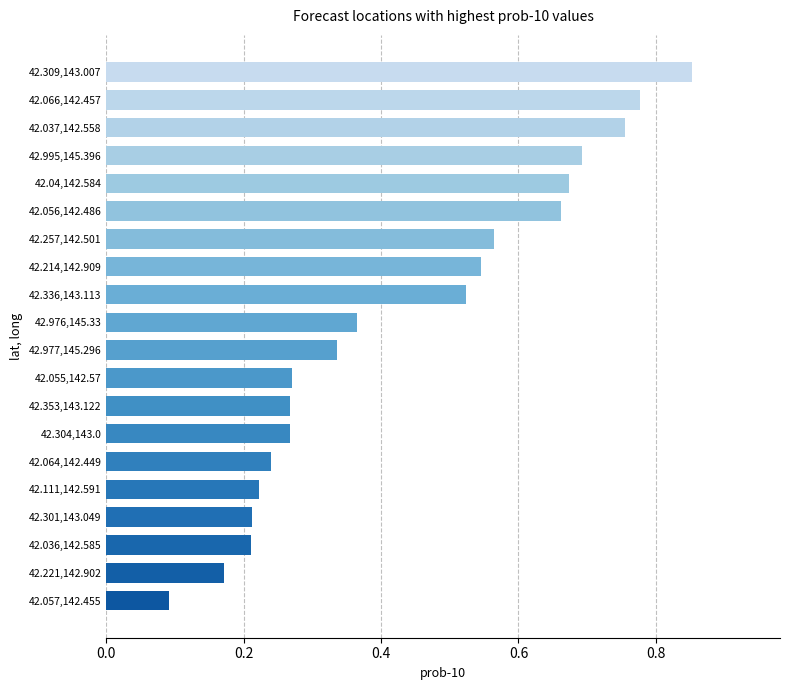

What is the sum of all values?

8.7